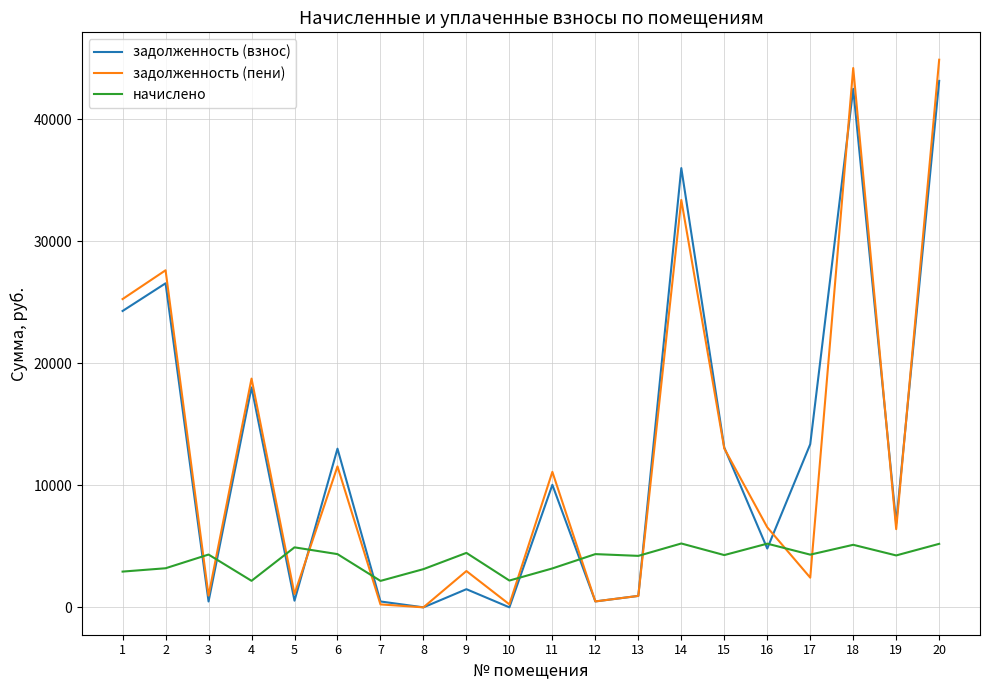

What is the total value across all series at 19?

17559.4